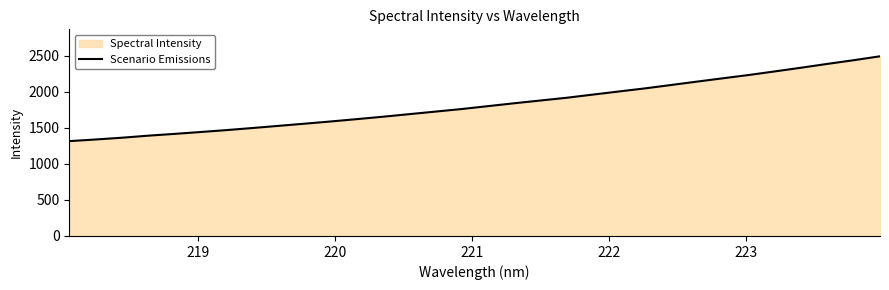

What is the difference between the maximum and minimum values?

1178.2